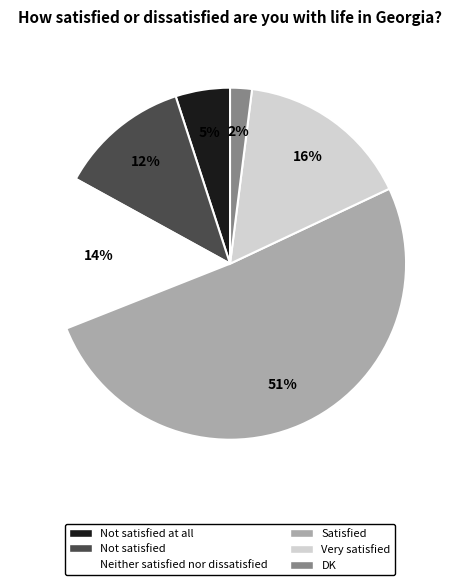

Is there any slice that represents more than half of the pie?

Yes